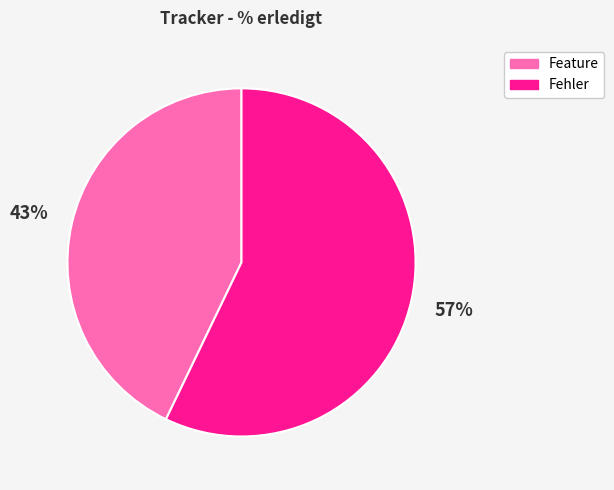

Is there any slice that represents more than half of the pie?

Yes